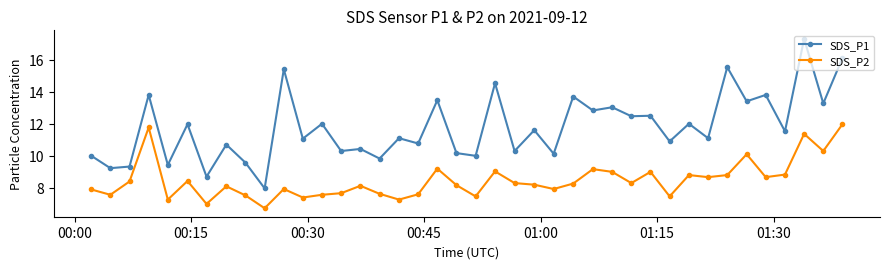

What is the difference between the second highest and minimum values in the SDS_P1 series?

8.1